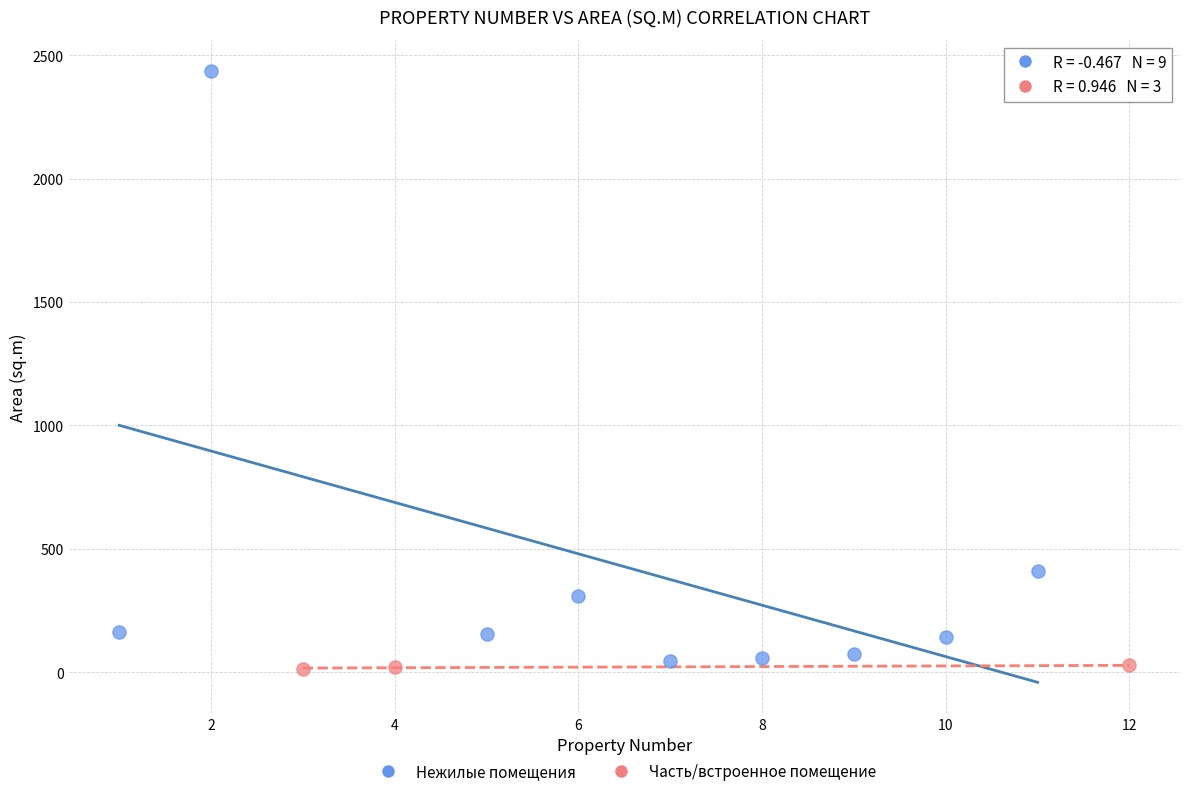

Which series reaches the maximum Y coordinate?

Нежилые помещения